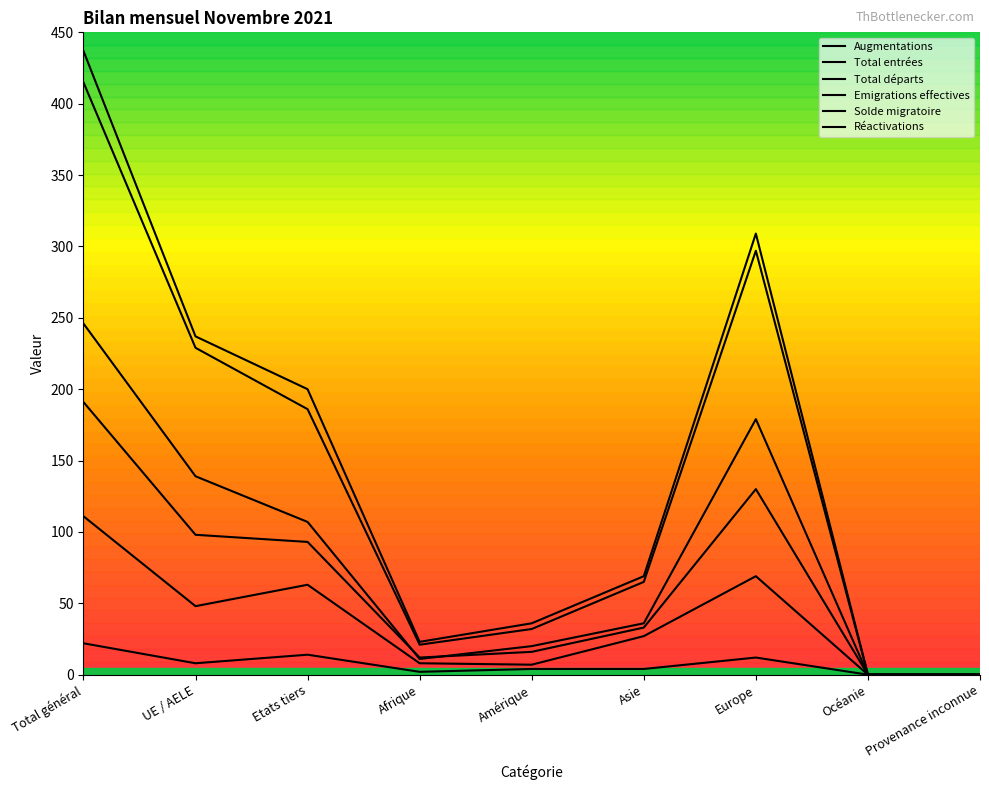

What is the sum of the Total départs values at UE / AELE and Amérique?

114